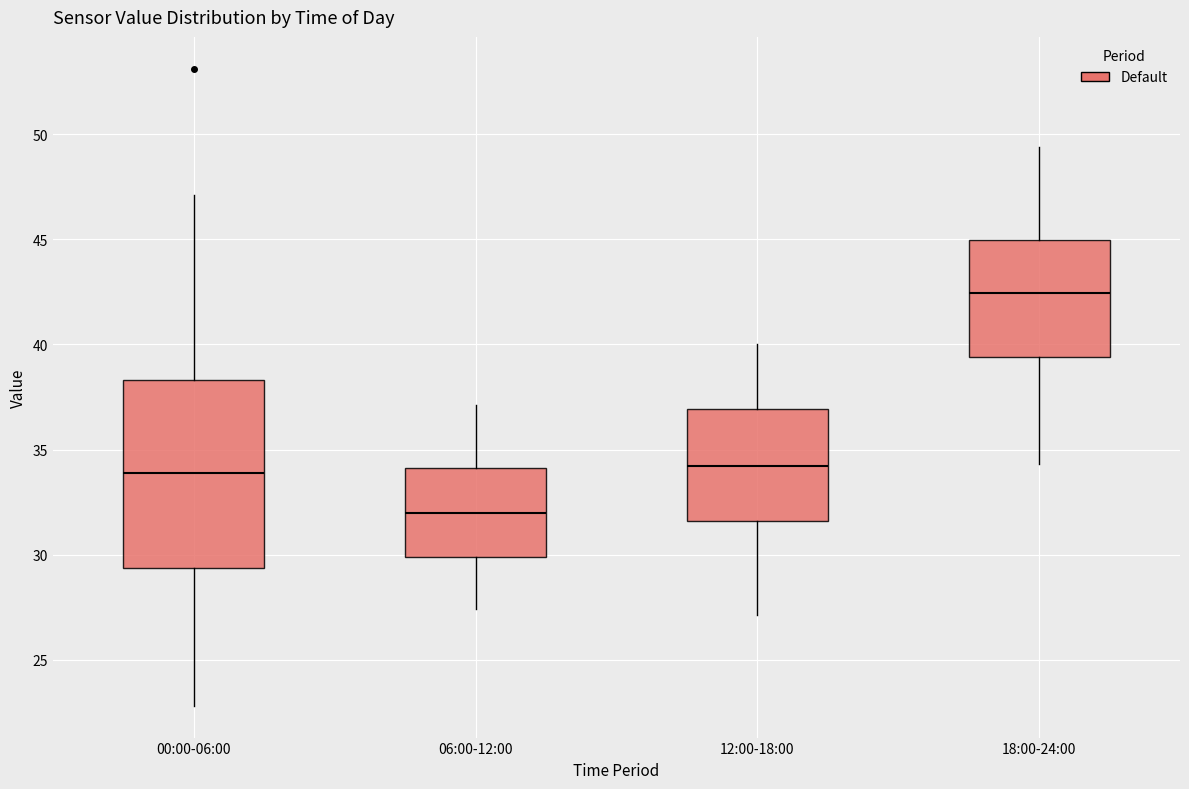

Which box is the tallest, from its lower edge to its upper edge?

00:00-06:00